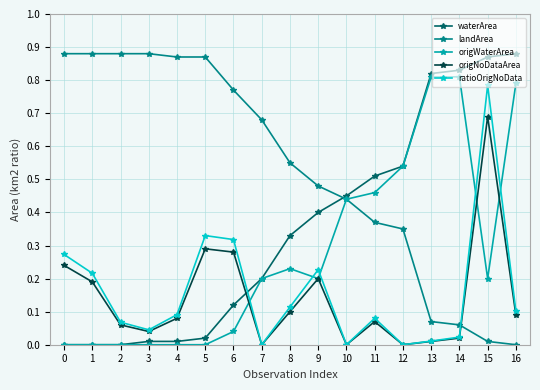

Which category has the highest value in the ratioOrigNoData series?

15